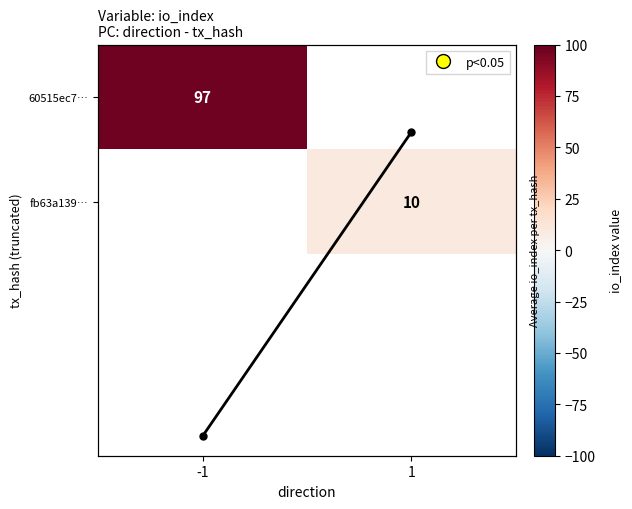

List the labels in order of 60515ec7… value, smallest first.

-1, 1